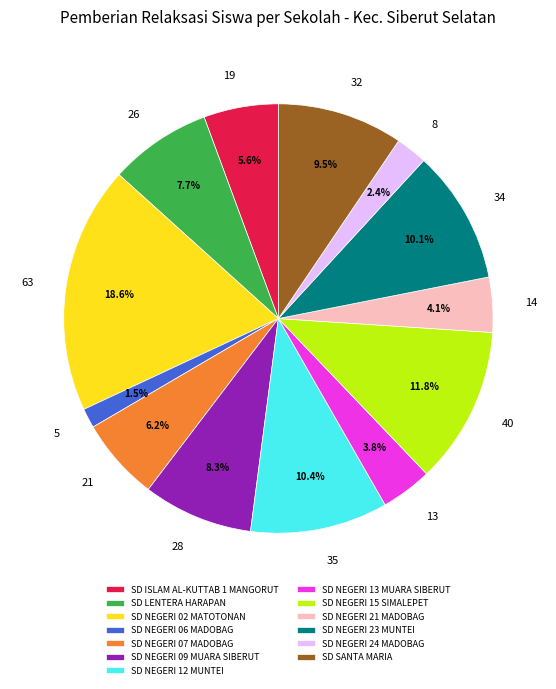

Combined, do SD NEGERI 15 SIMALEPET and SD NEGERI 13 MUARA SIBERUT account for over 50%?

No